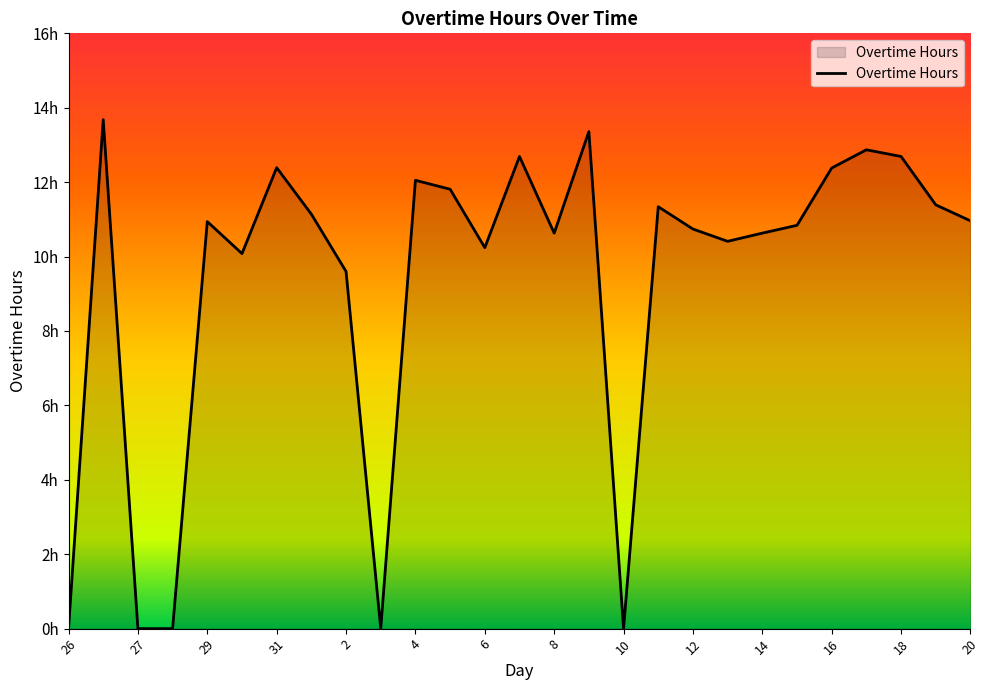

List the labels in order of value, largest first.

26, 9, 17, 7, 18, 31, 16, 4, 5, 19, 11, 1, 20, 29, 15, 12, 8, 14, 13, 6, 30, 2, 26, 27, 28, 3, 10